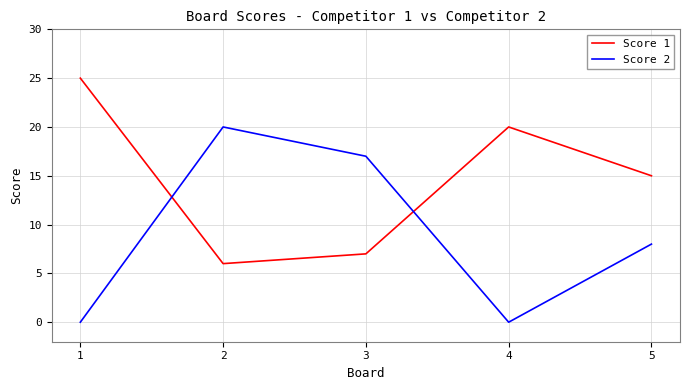

Which series has the largest total across all categories?

Score 1